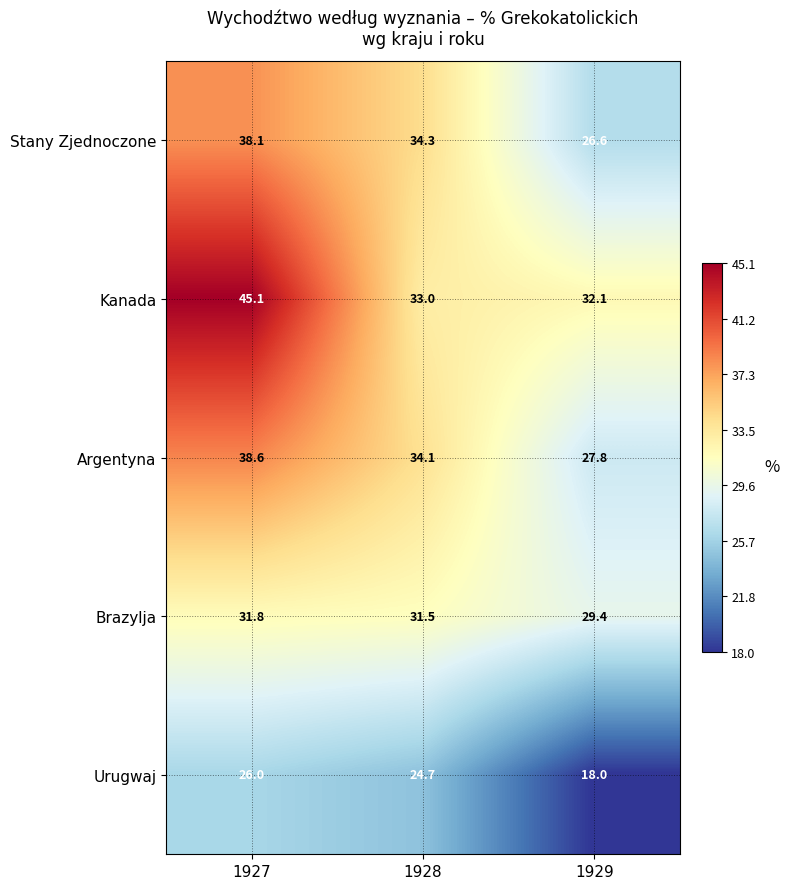

At how many categories does at least one series exceed 24?

3